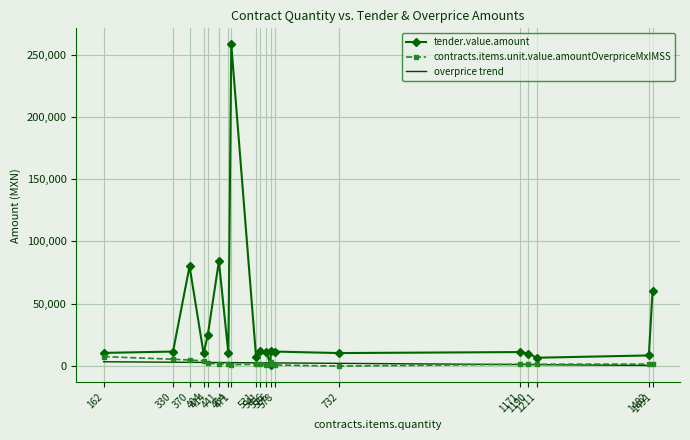

What is the total value across all series at 471?

259341.4